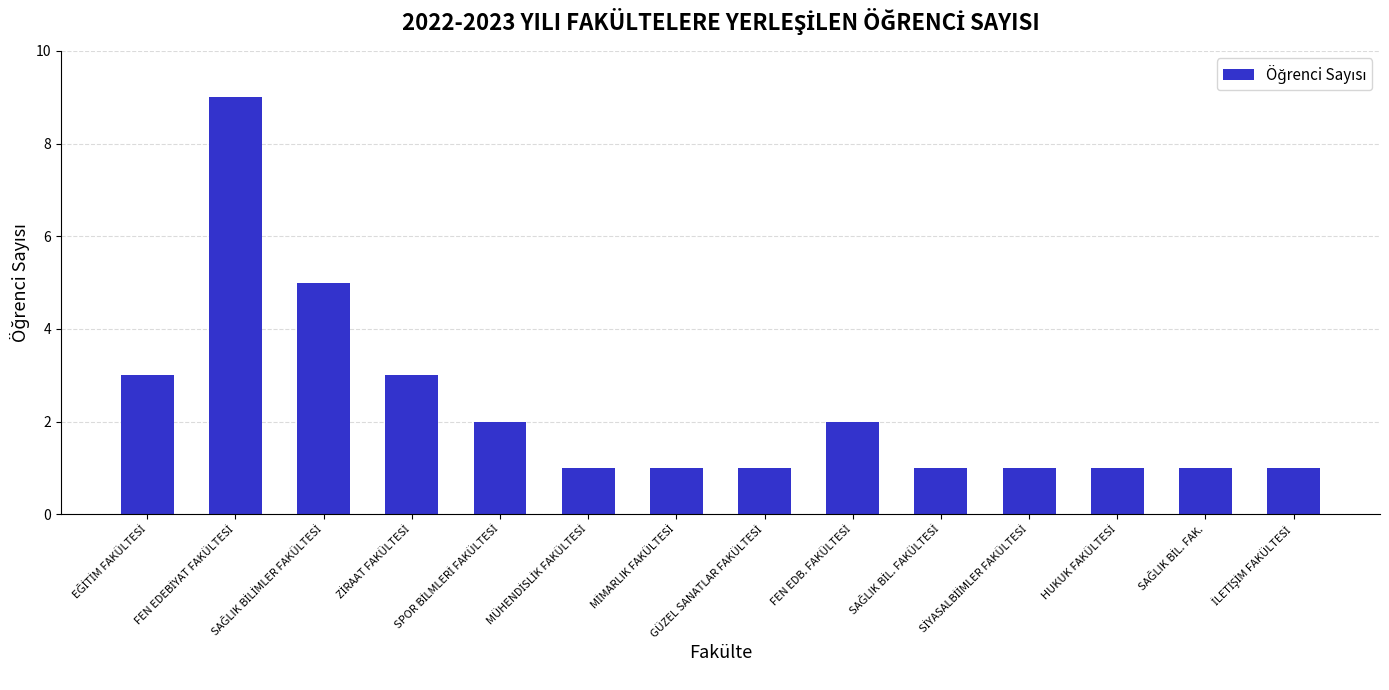

What is the maximum value shown in the chart?

9